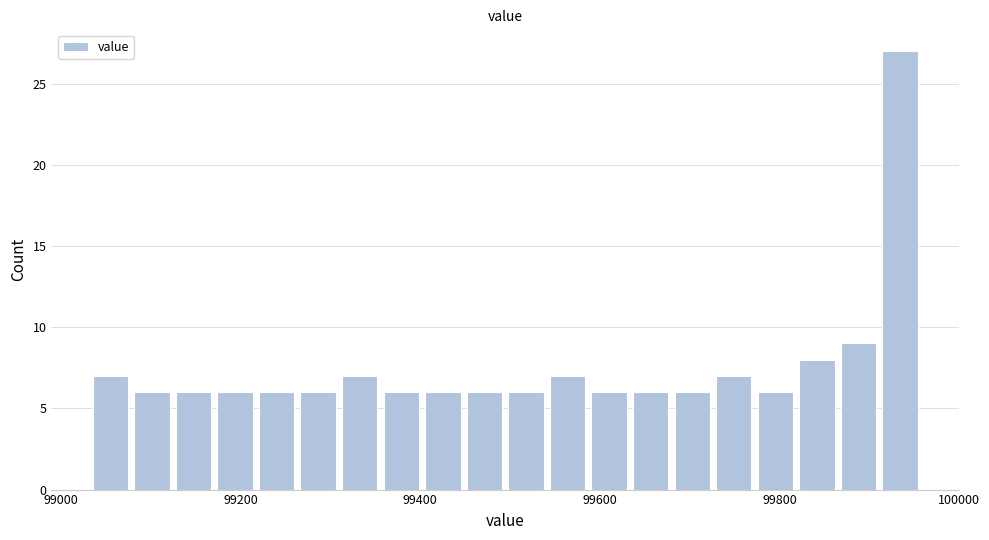

Read against the x-axis, roughly where is the centre of the tallest bar?

99940